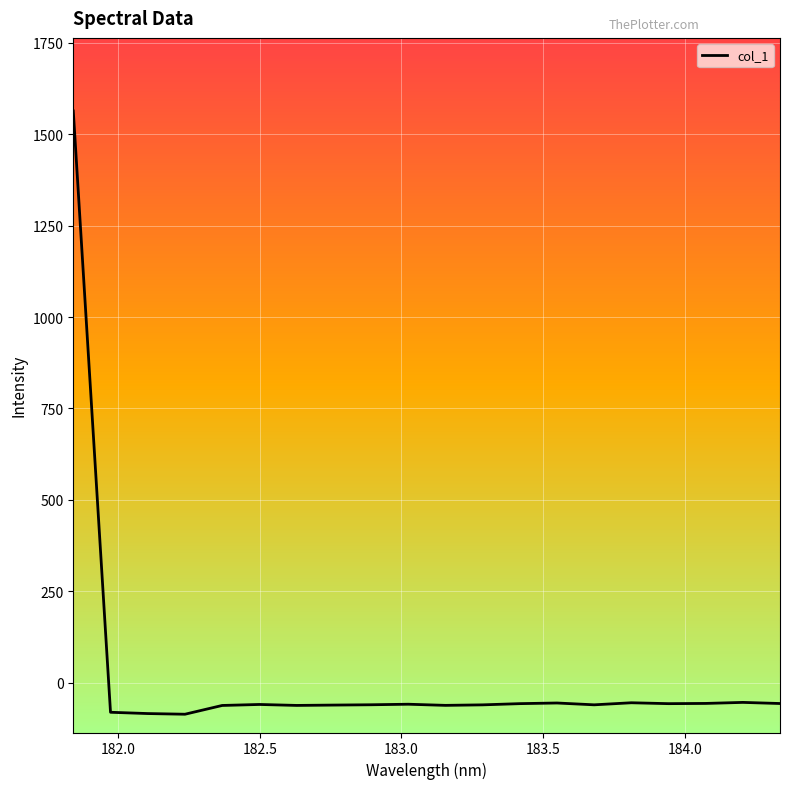

What is the minimum value shown in the chart?

-86.7